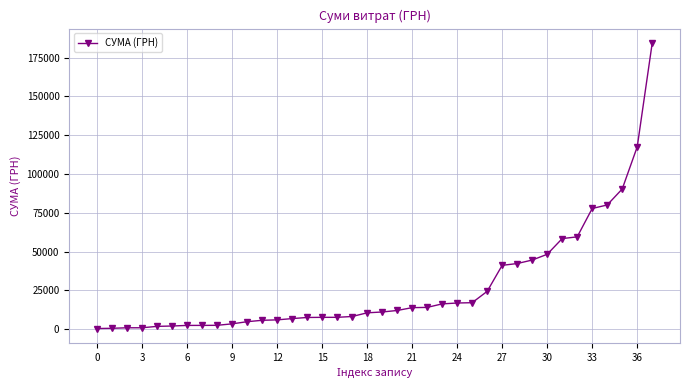

What is the maximum value shown in the chart?

184432.0